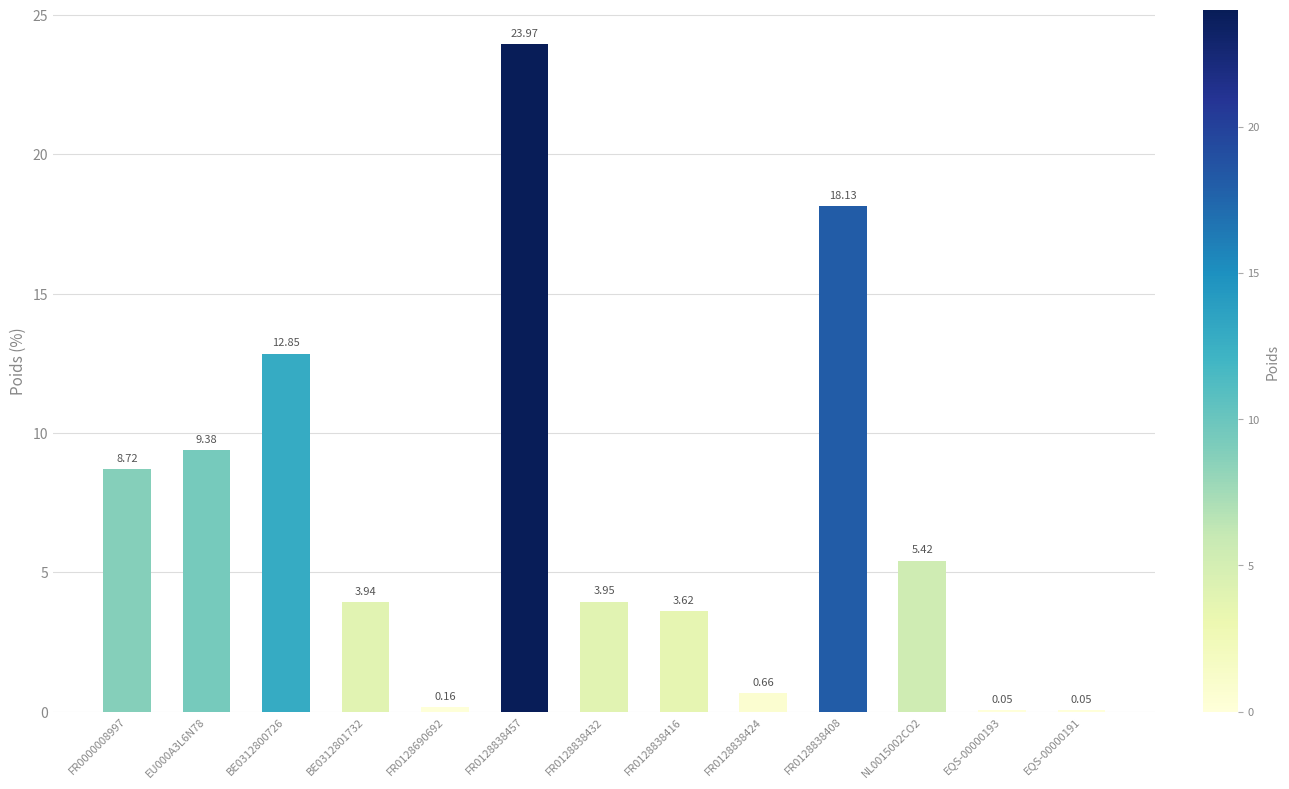

Approximately how many times larger is the value at FR0128838408 compared to NL0015002CO2?

3.3